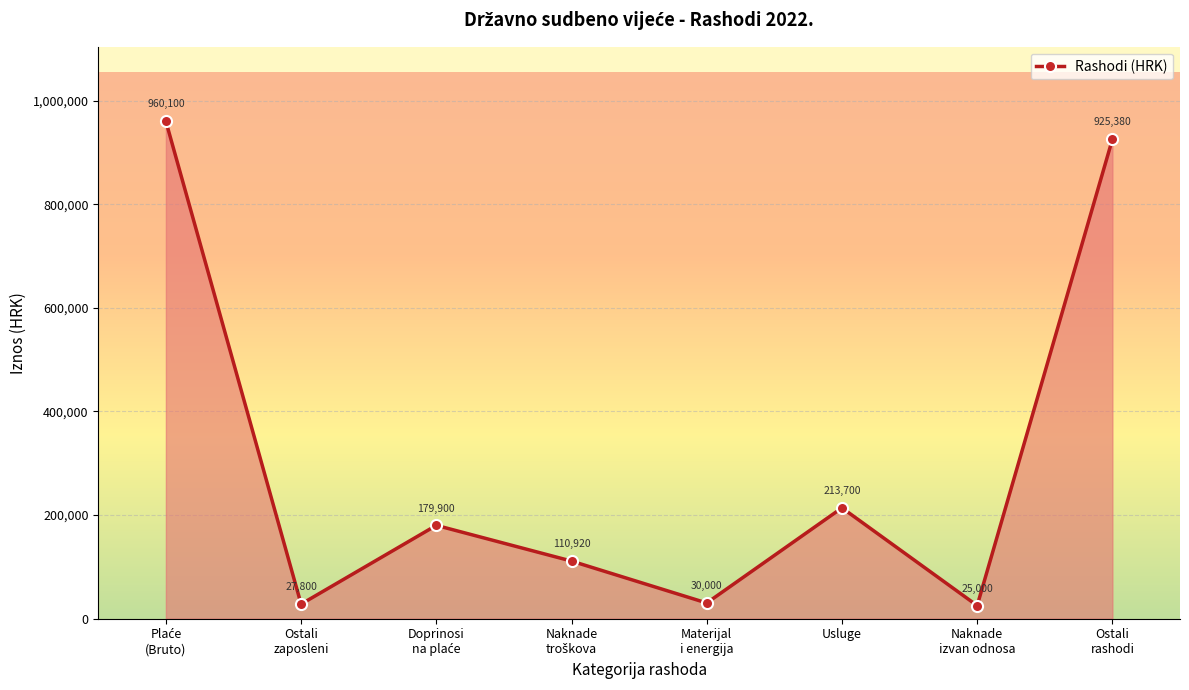

How many lines are shown in the chart?

1